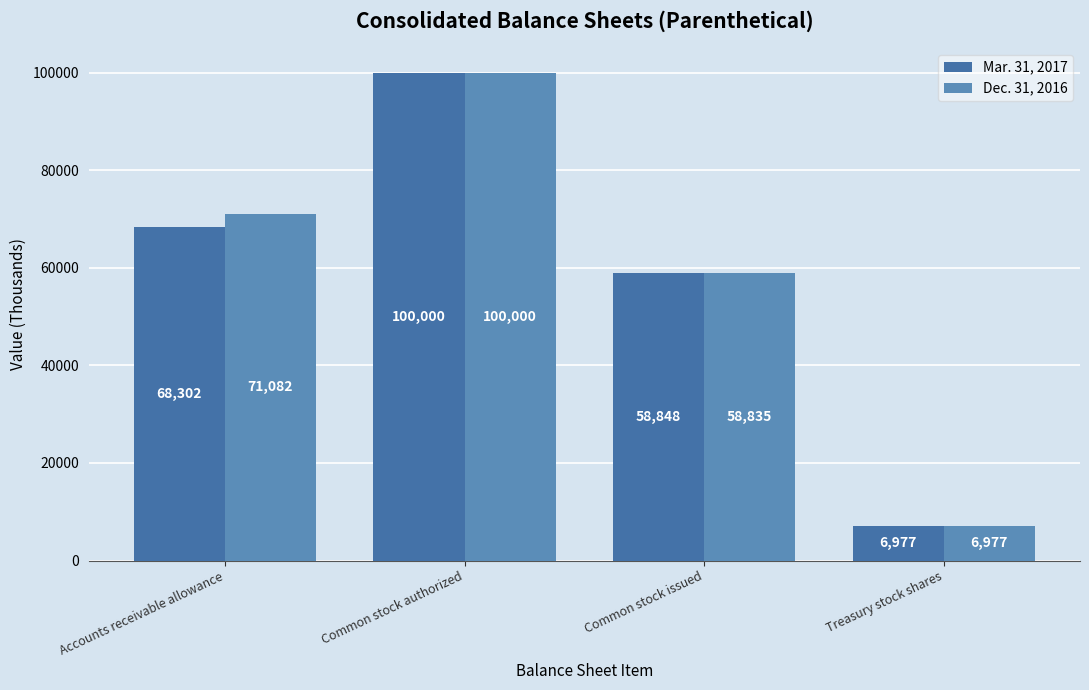

What is the maximum value shown in the chart?

100000